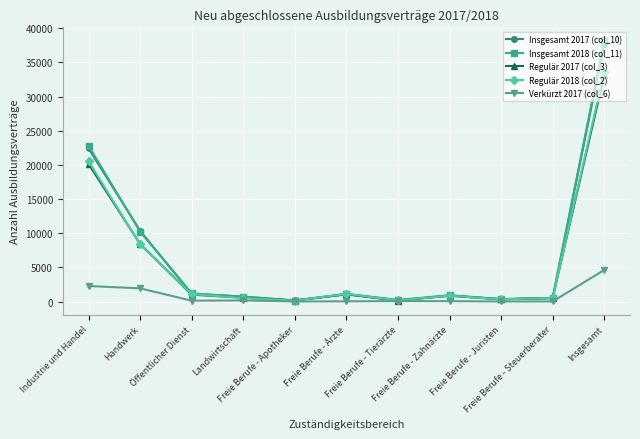

Which series has the widest spread of values?

Insgesamt 2018 (col_11)